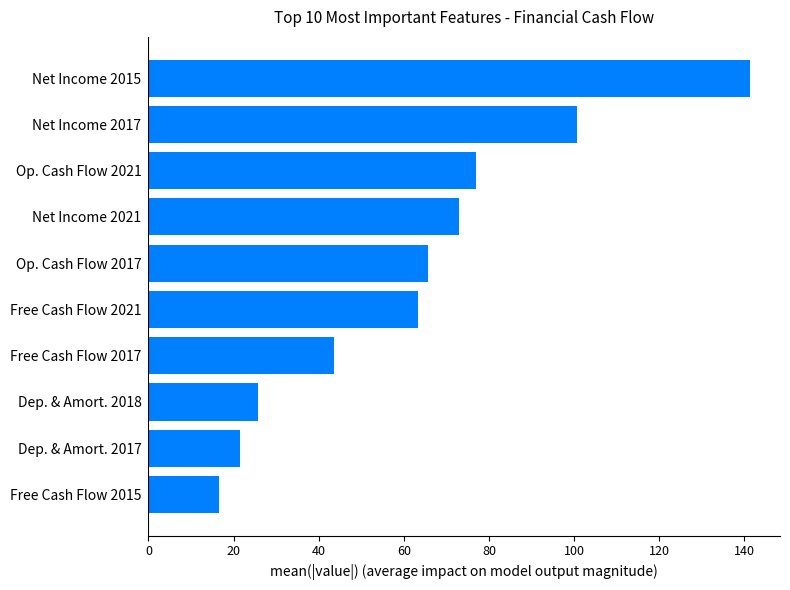

What is the sum of all values?

627.9